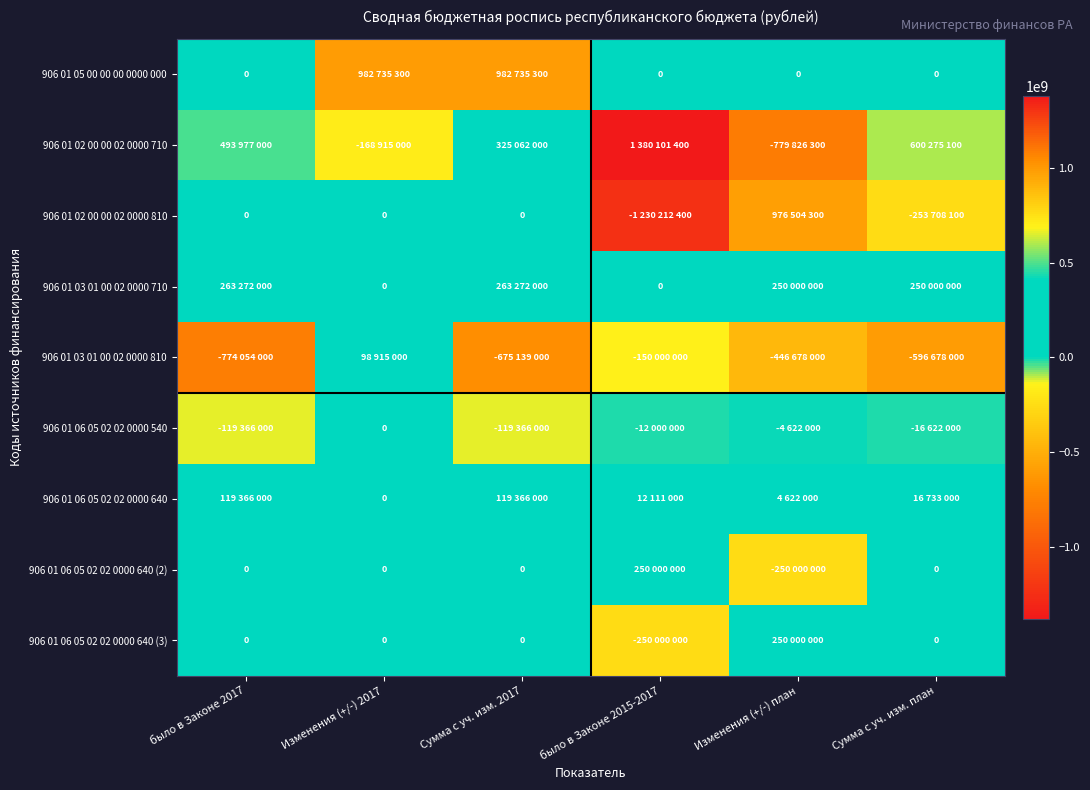

True or false: 906 01 06 05 02 02 0000 640 has a value of -71113275 at Изменения (+/-) 2017.

False